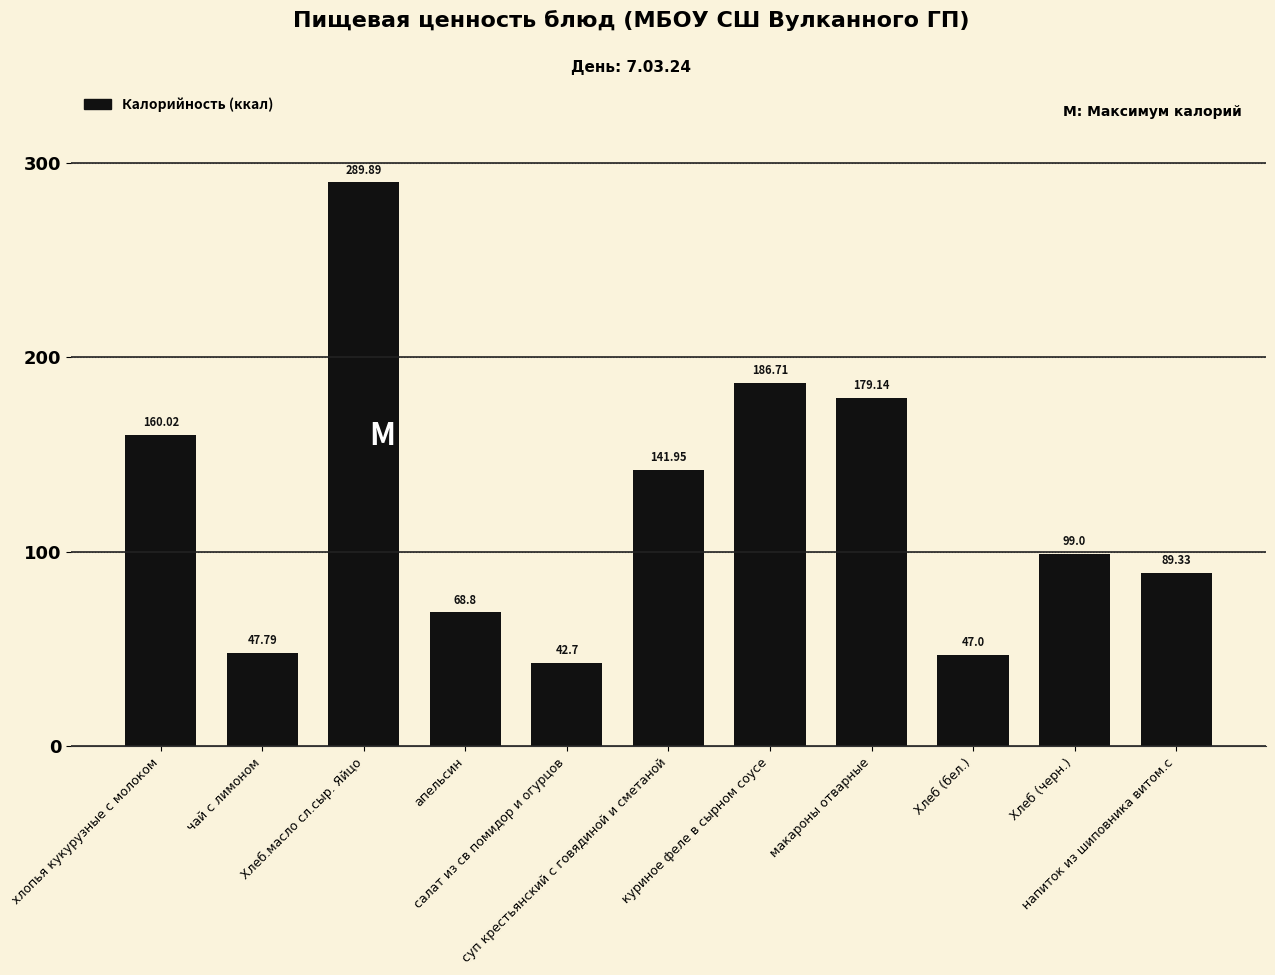

The value at хлопья кукурузные с молоком is 214.5. True or false?

False